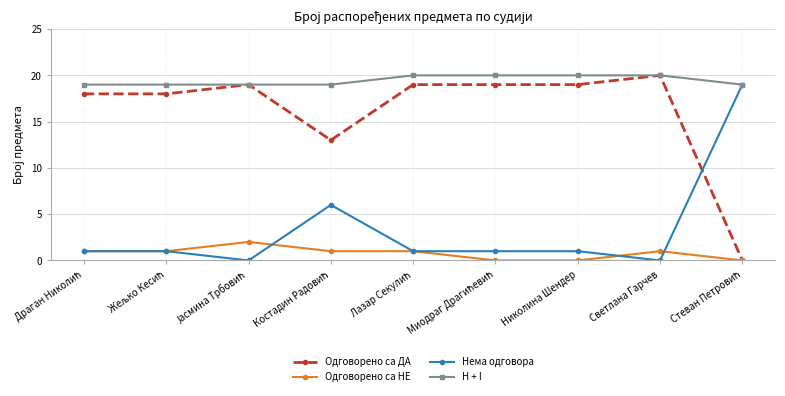

True or false: H + I and Одговорено са НЕ cross at least once.

False